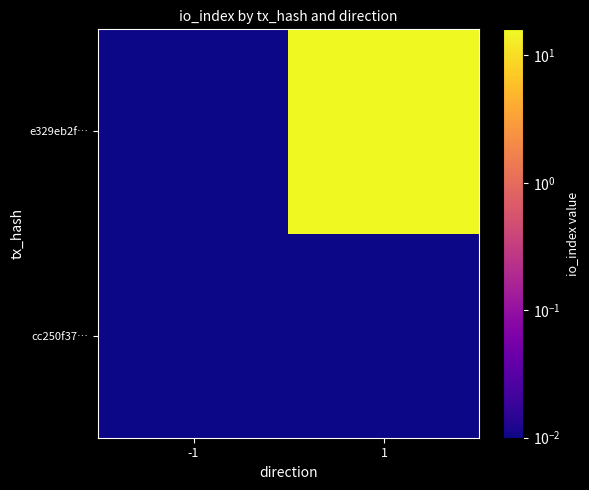

Reading left to right, extract all data points from this chart.

cc250f37…: -1=0.0	1=0.0
e329eb2f…: -1=0.0	1=16.0